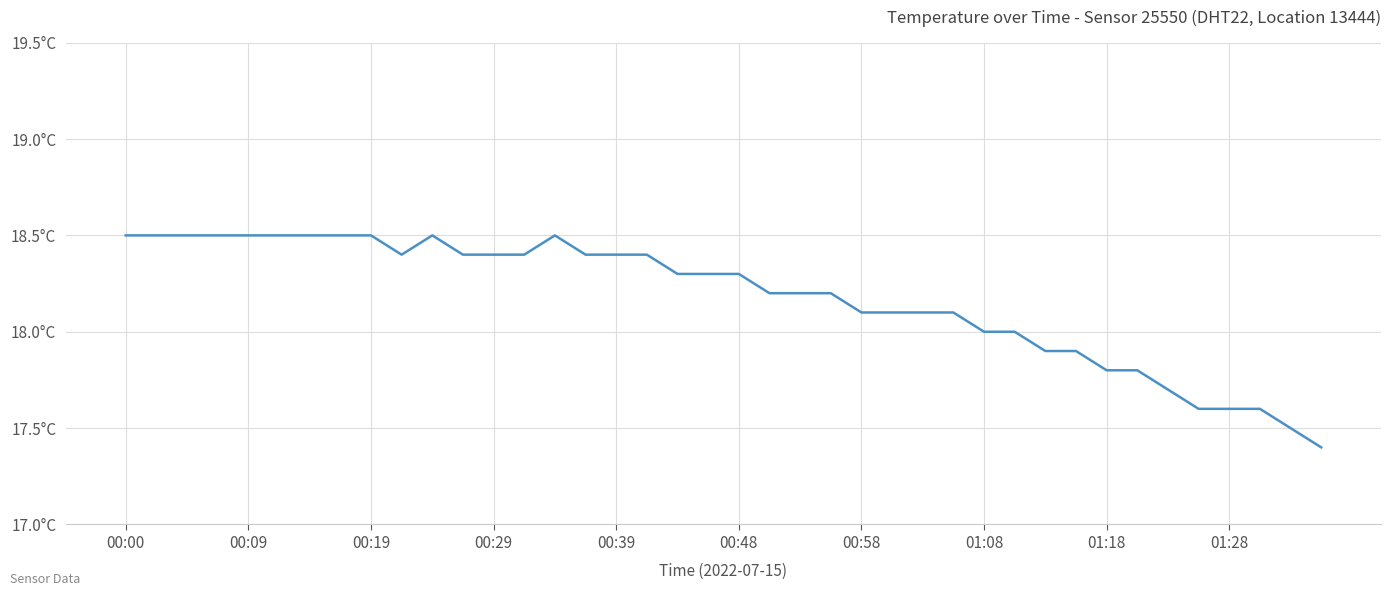

Does the chart have visible grid lines?

Yes